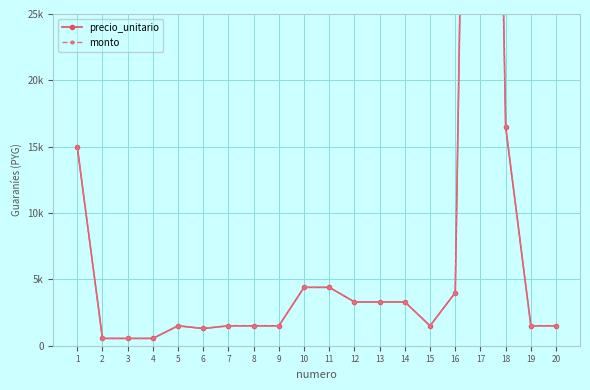

The value of monto at 9 is 553. True or false?

False